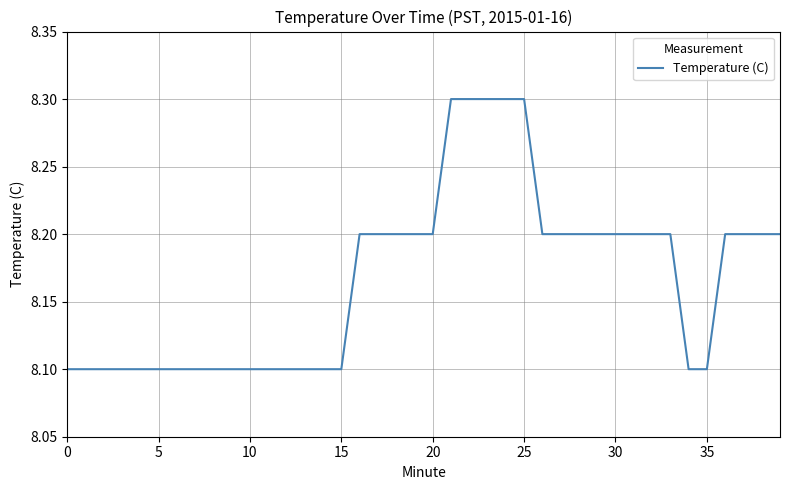

What is the smallest value displayed?

8.1